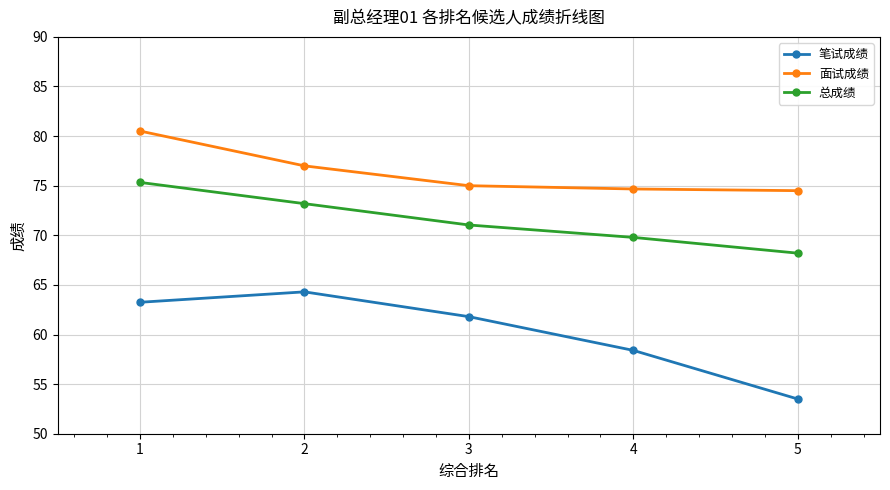

What is the minimum value for 总成绩?

68.2